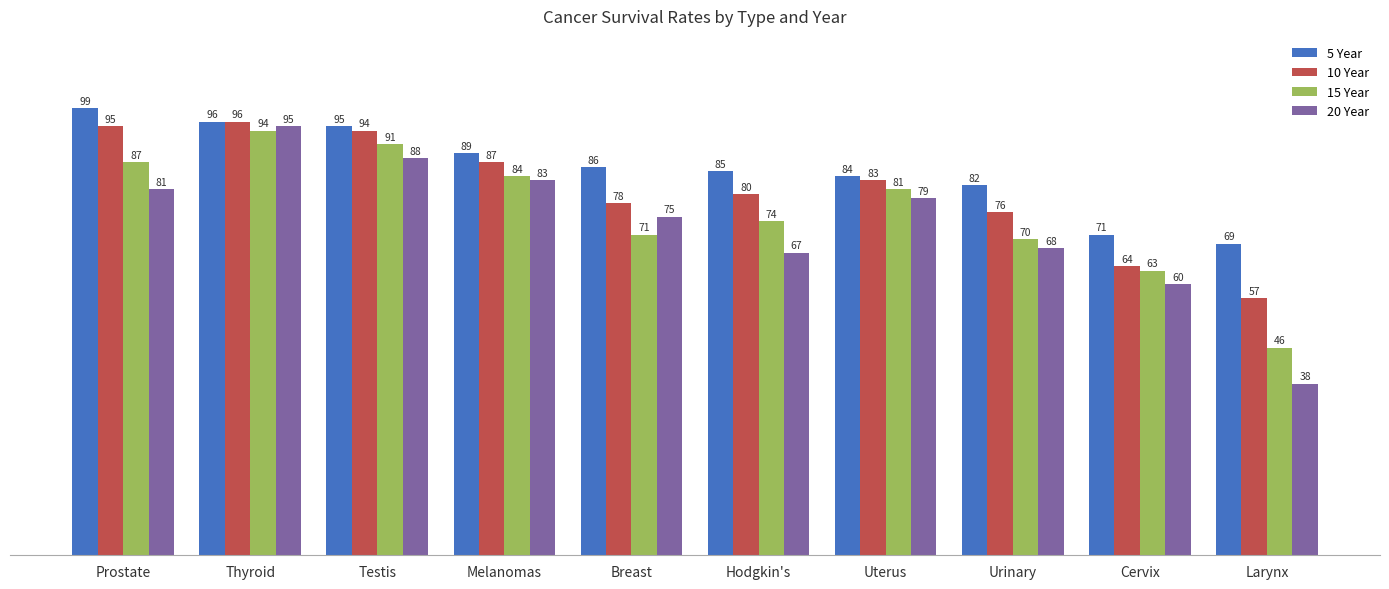

Rank the series by their maximum value, from highest to lowest.

5 Year, 10 Year, 20 Year, 15 Year